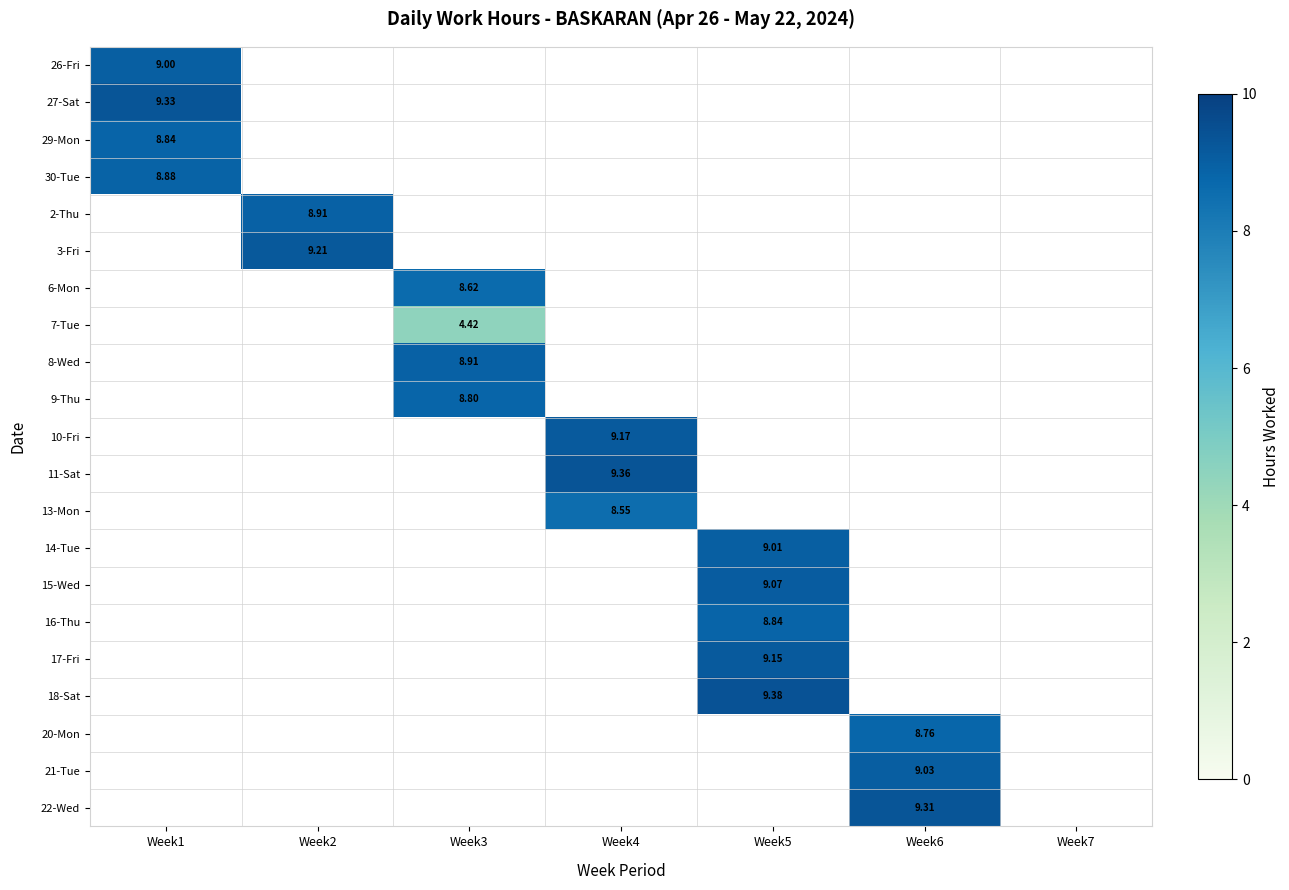

Which category has the lowest value across all series?

Week3